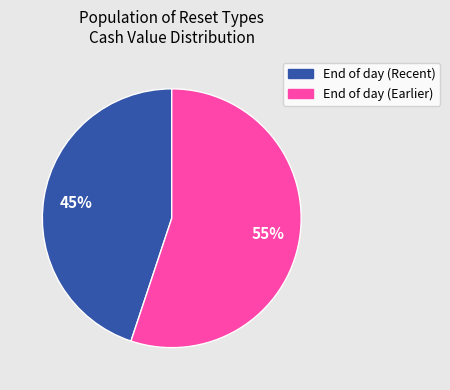

Is there any slice that represents more than half of the pie?

Yes